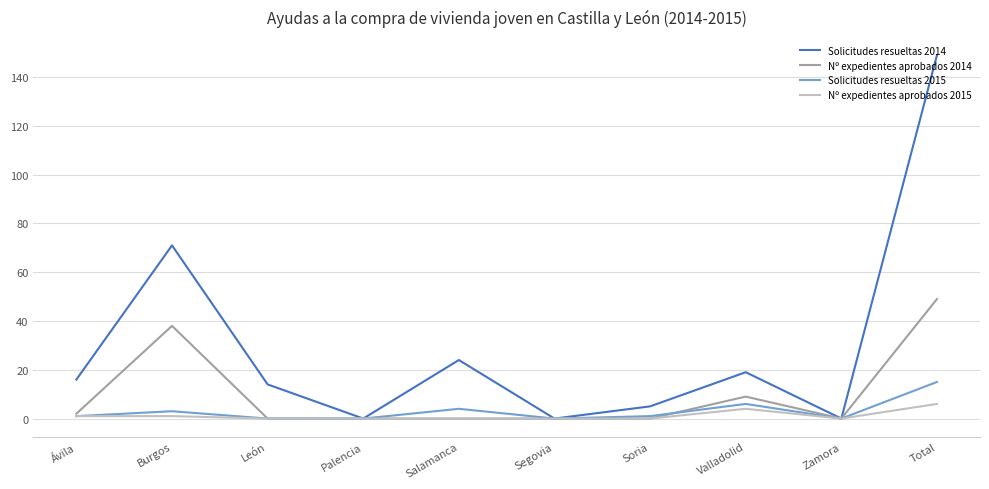

Is the value of Nº expedientes aprobados 2014 at Ávila greater than the value of Nº expedientes aprobados 2015 at Salamanca?

Yes